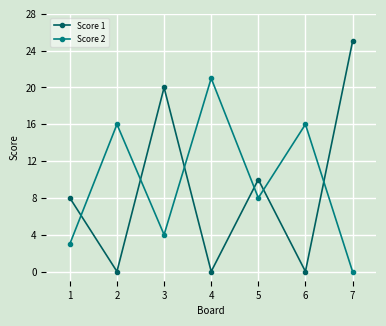

After their last crossing, which series has the higher values: Score 1 or Score 2?

Score 1